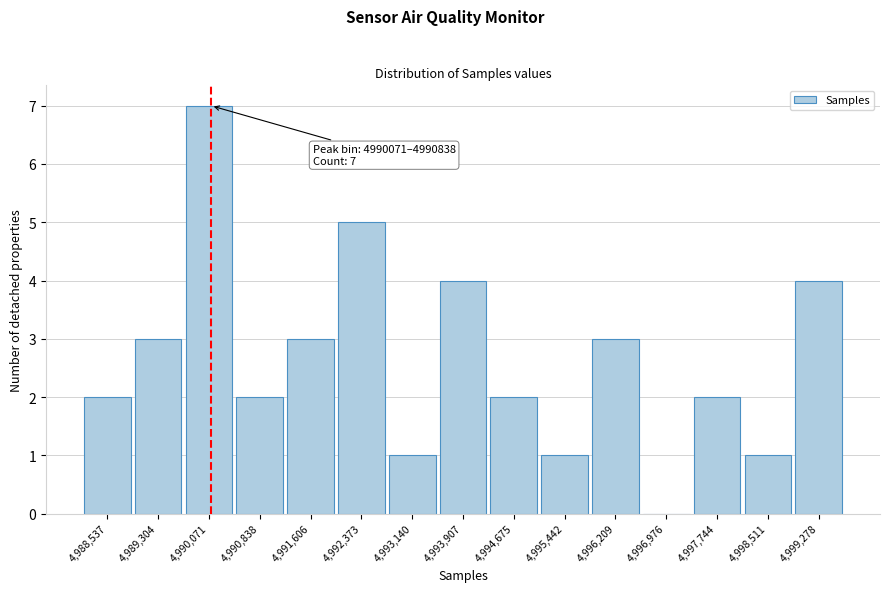

Reading left to right, transcribe all the data shown in this chart.

4,988,537=2	4,989,304=3	4,990,071=7	4,990,838=2	4,991,606=3	4,992,373=5	4,993,140=1	4,993,907=4	4,994,675=2	4,995,442=1	4,996,209=3	4,996,976=0	4,997,744=2	4,998,511=1	4,999,278=4